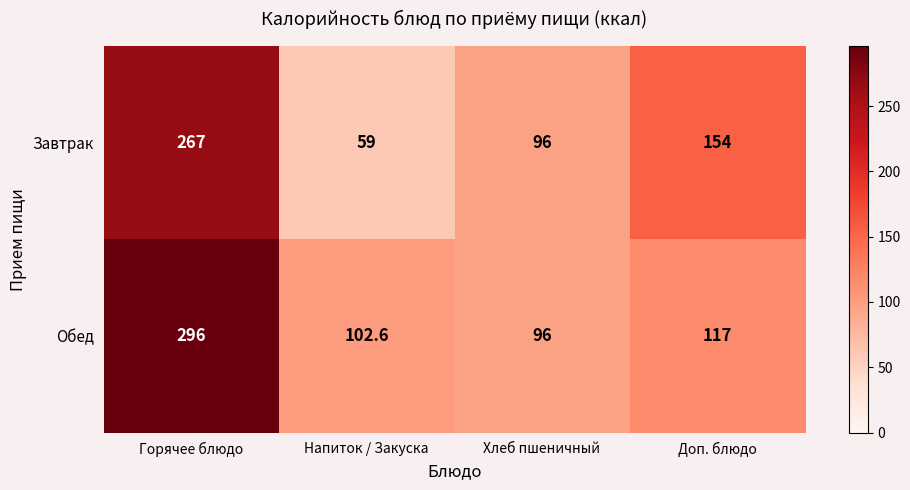

True or false: Обед has a value of 128.6 at Хлеб пшеничный.

False